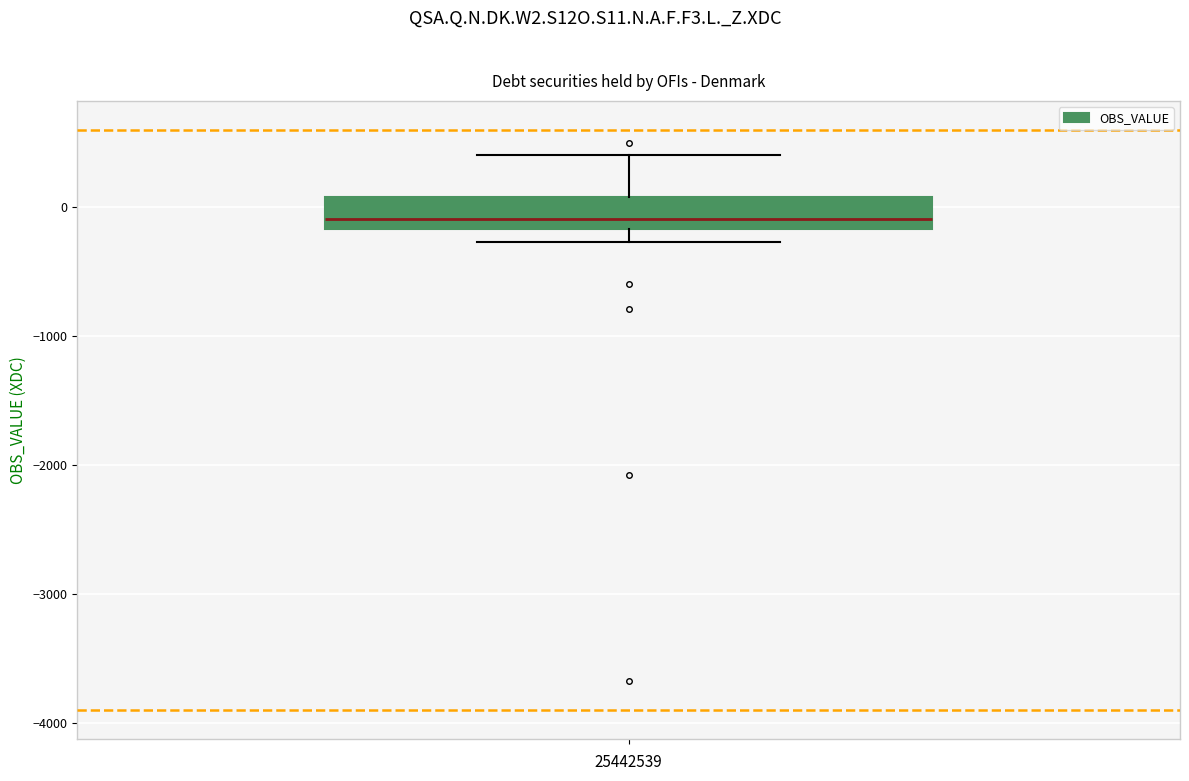

Where is the upper edge of the box on the y-axis? The values are not printed on the chart, so give them approximately, as read against the axis.

100